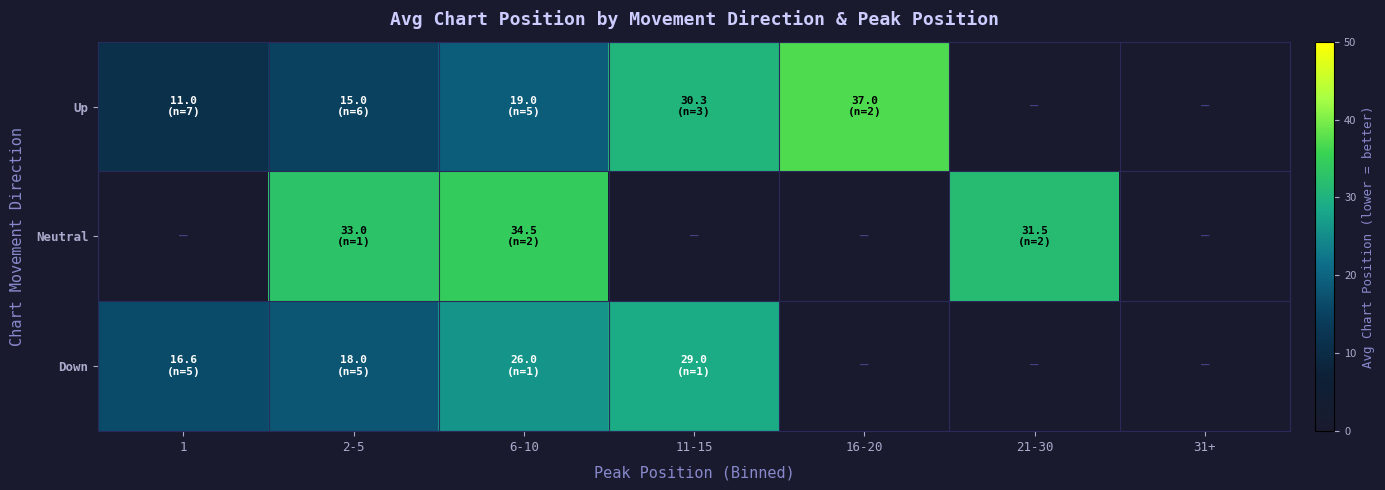

How many distinct data groups are displayed?

3